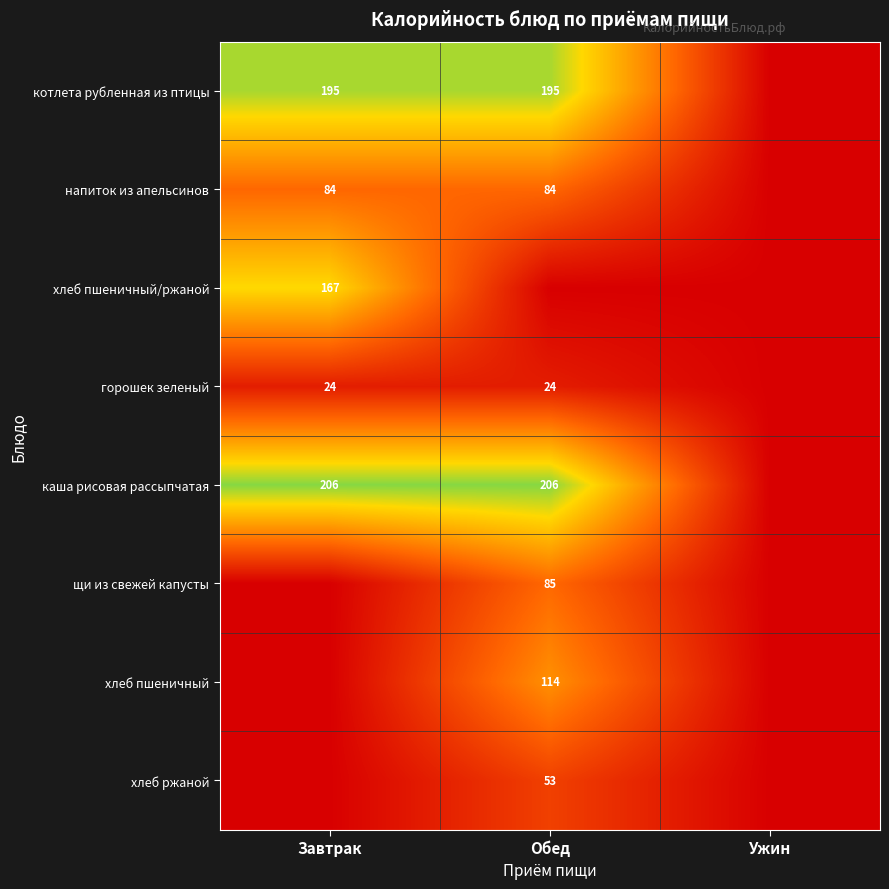

True or false: горошек зеленый has a value of 24 at Обед.

True